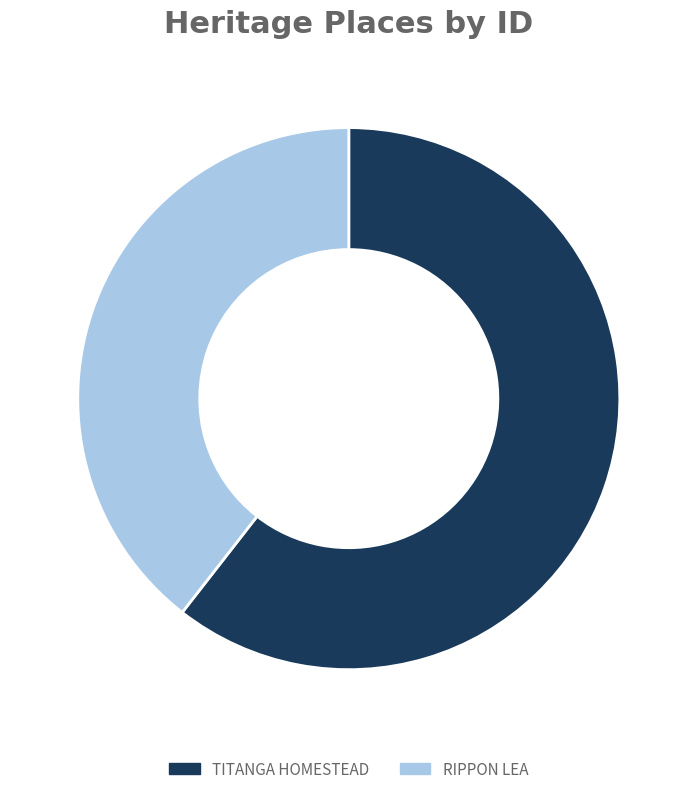

Which category has the biggest portion of the pie?

TITANGA HOMESTEAD